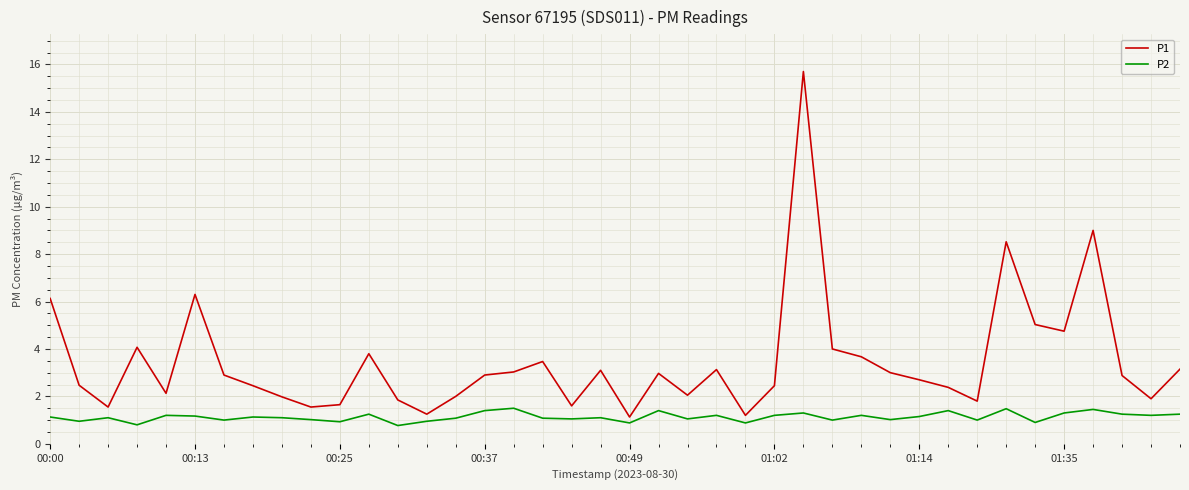

Which series has the largest range (max minus min)?

P1